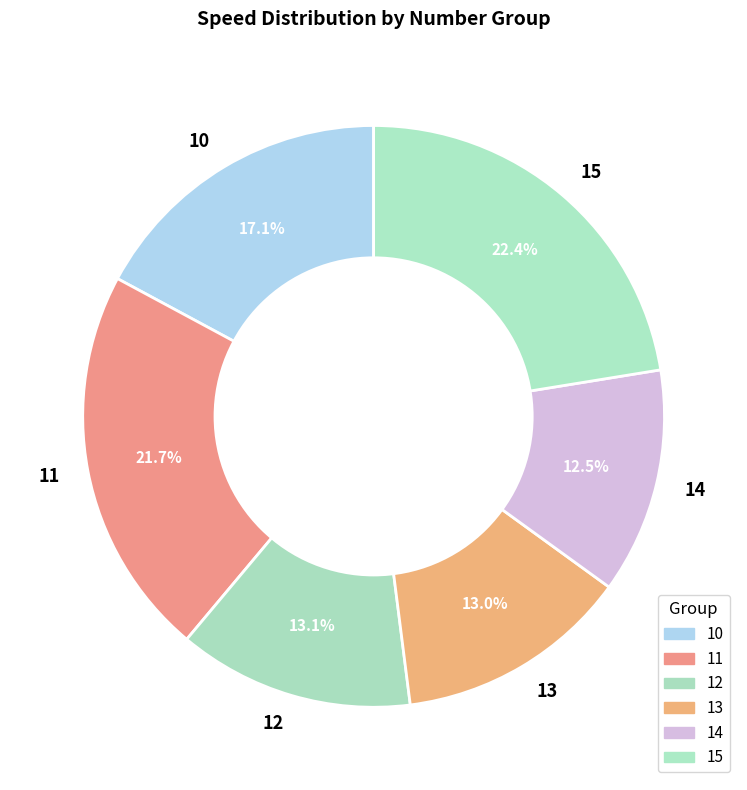

Which category has the biggest portion of the pie?

15